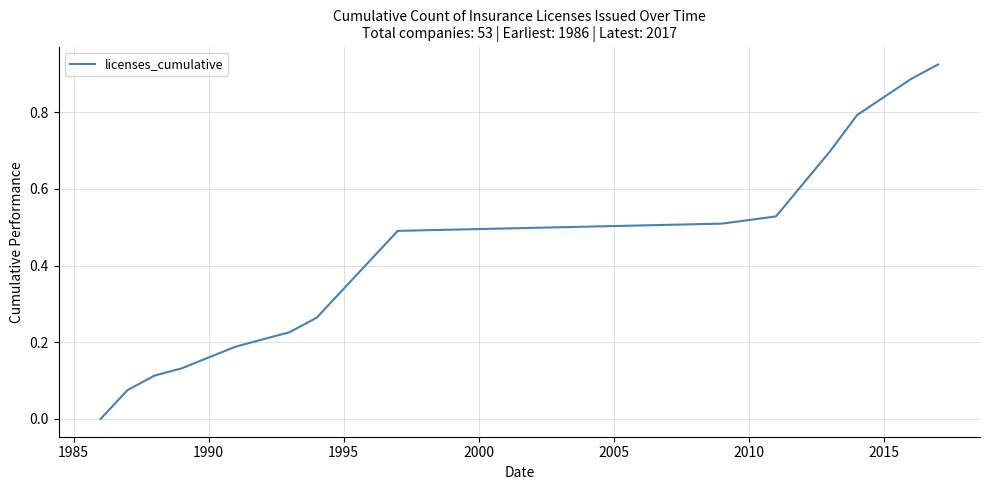

Count the number of data series in this chart.

1